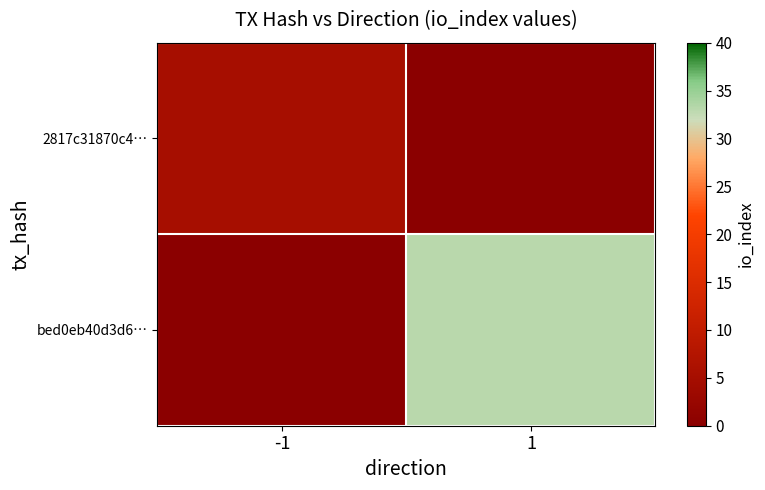

List the series in order of their peak value, lowest first.

2817c31870c4…, bed0eb40d3d6…